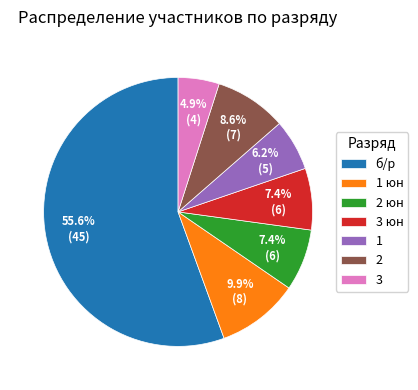

True or false: 3 accounts for 5% of the total.

True